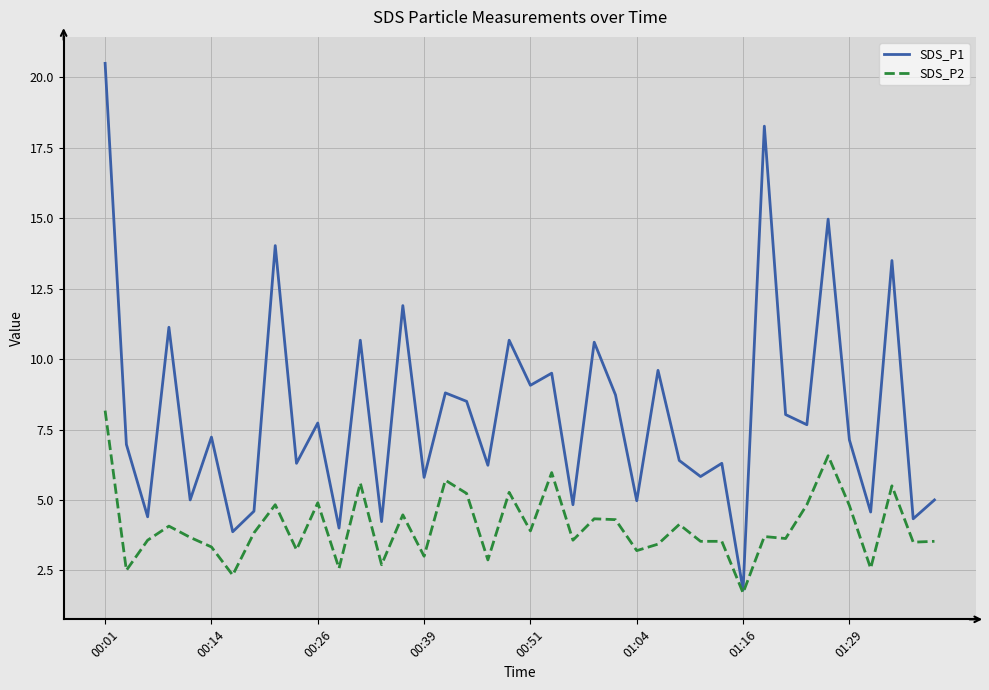

Rank the series by their maximum value, from highest to lowest.

SDS_P1, SDS_P2